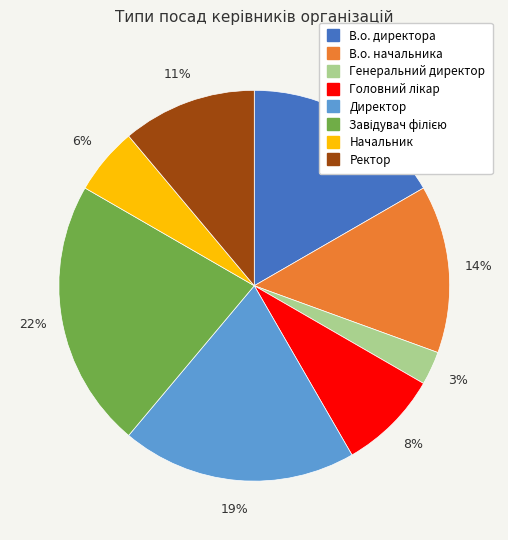

Count the number of slices in the pie.

8